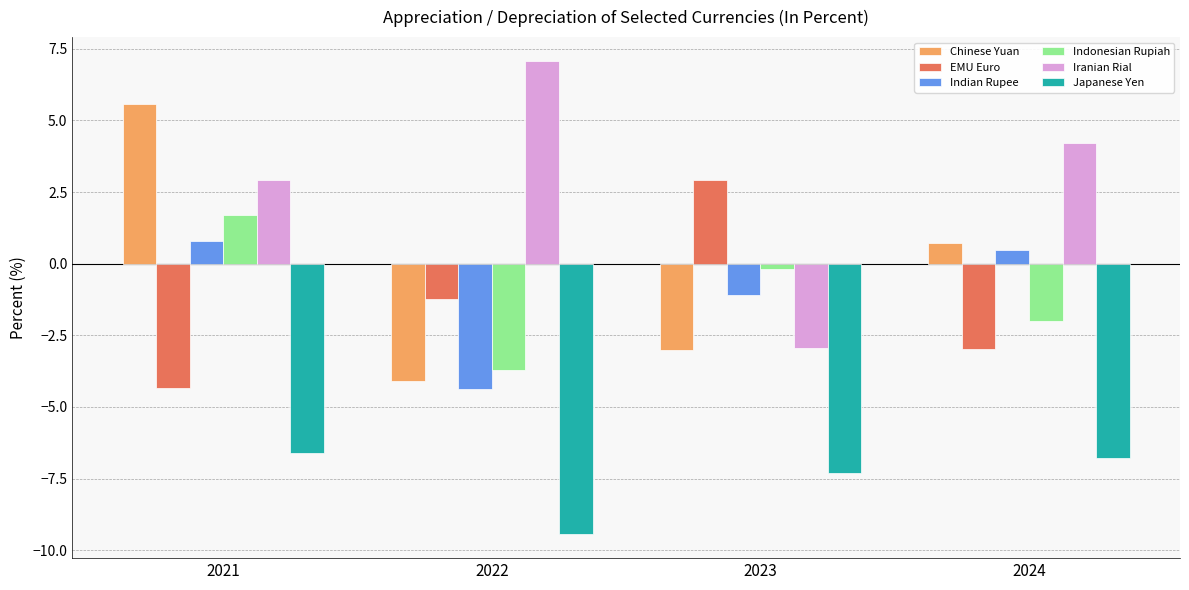

True or false: EMU Euro has a value of -4.3 at 2021.

True